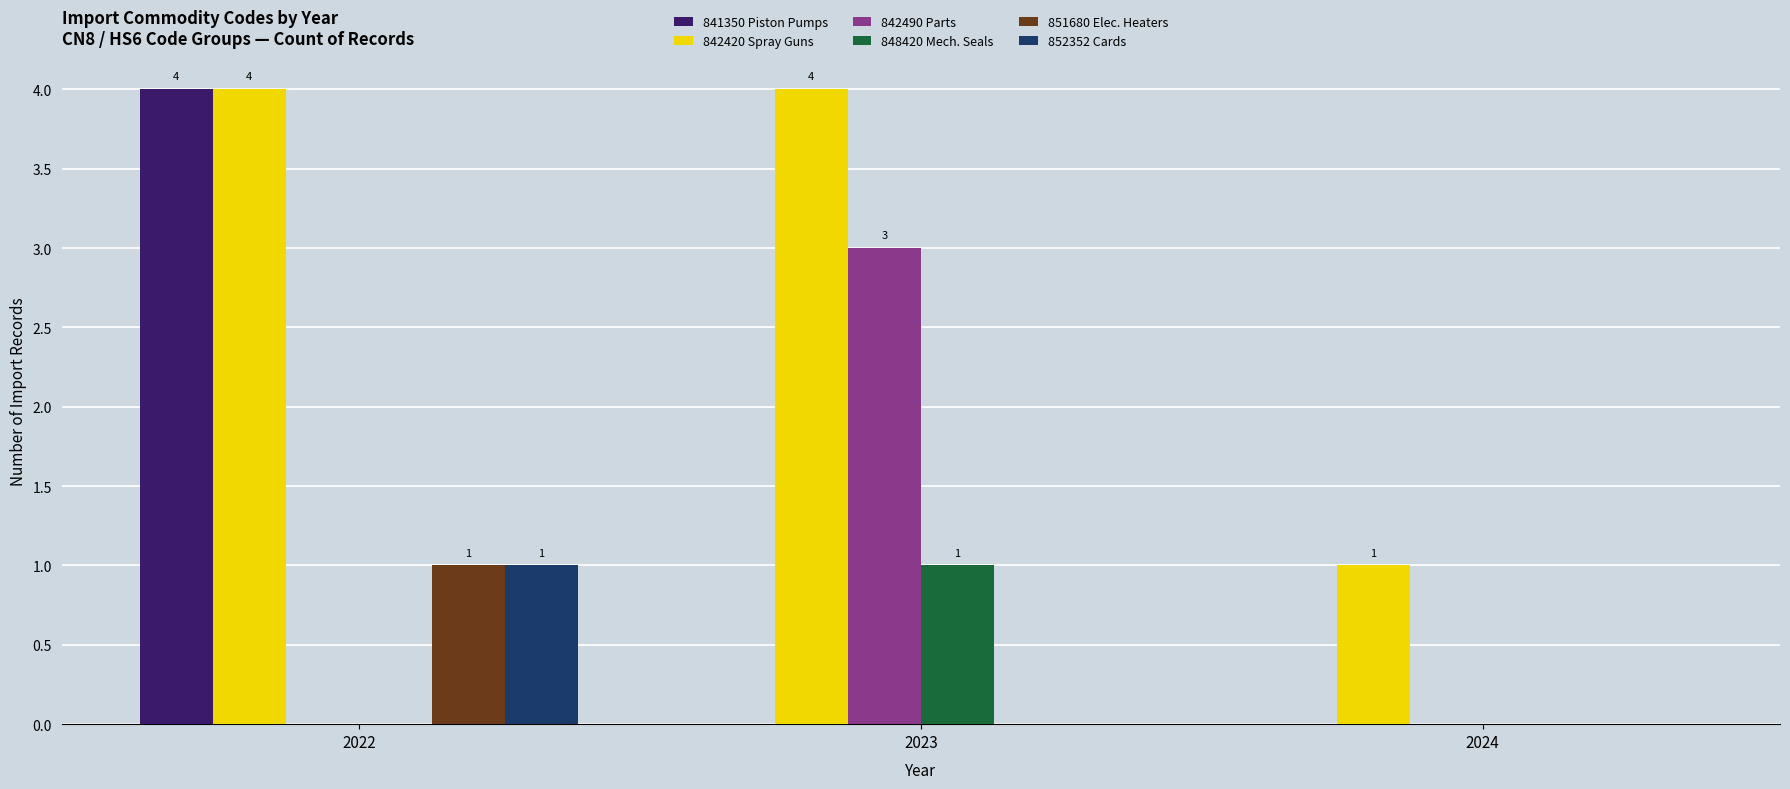

Is the value of 841350 Piston Pumps at 2023 greater than the value of 842420 Spray Guns at 2023?

No